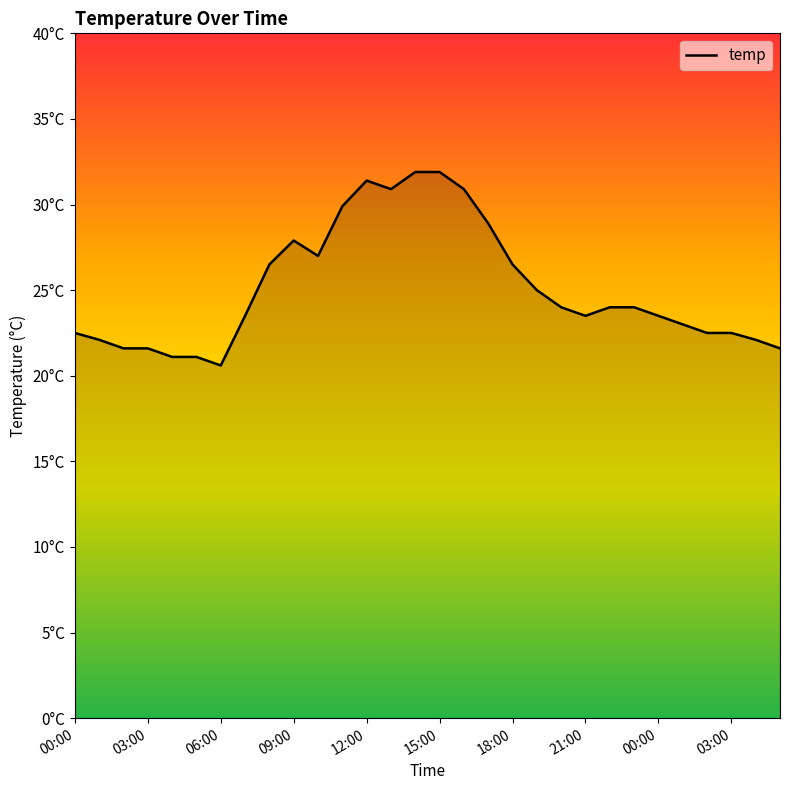

At which label is the value closest to 26?

08:00